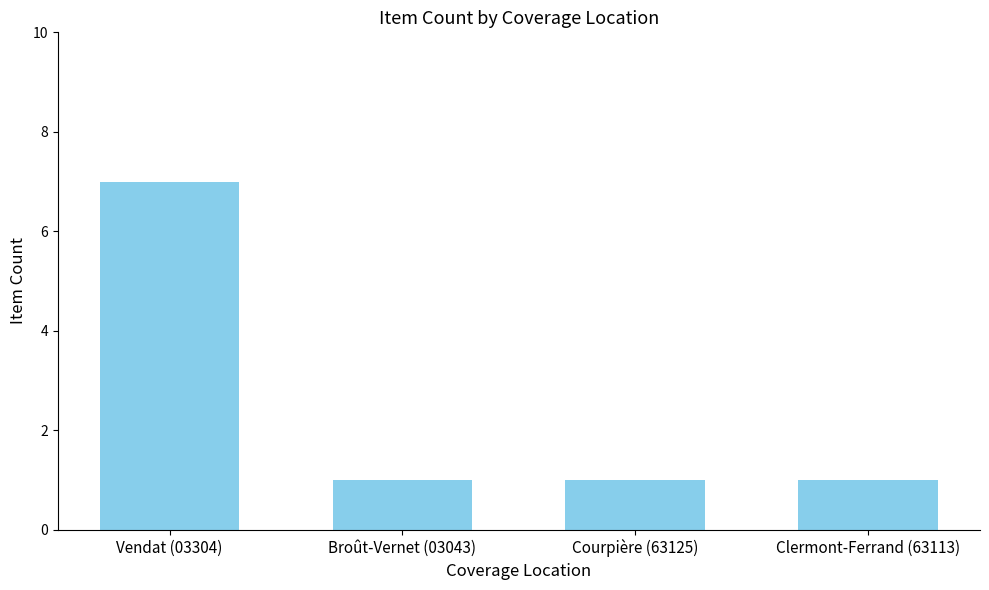

What is the difference between the maximum and minimum values?

6